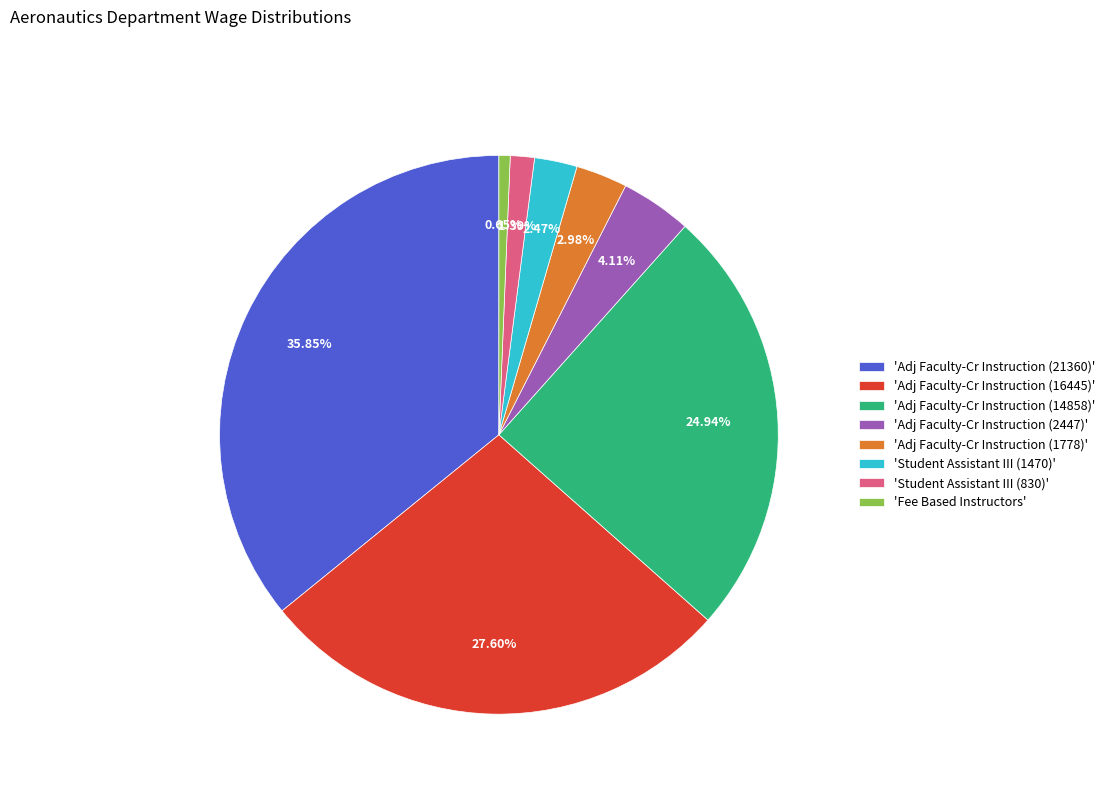

Is there a majority slice in this chart?

No